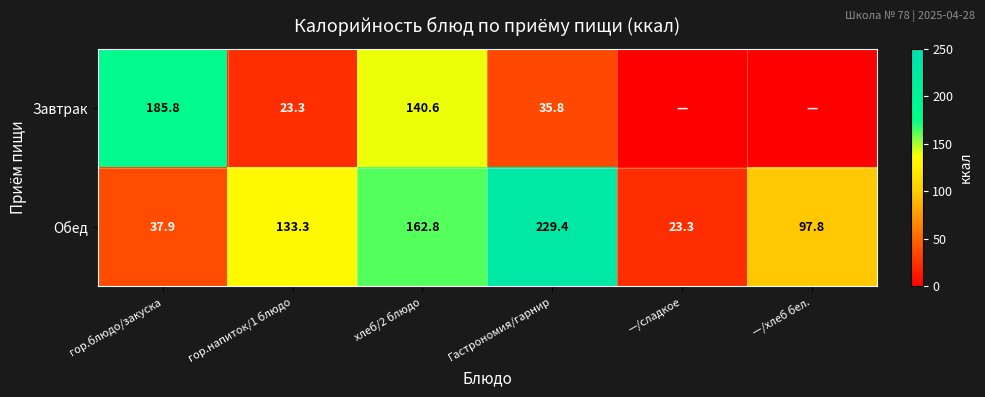

Count the number of data series in this chart.

2